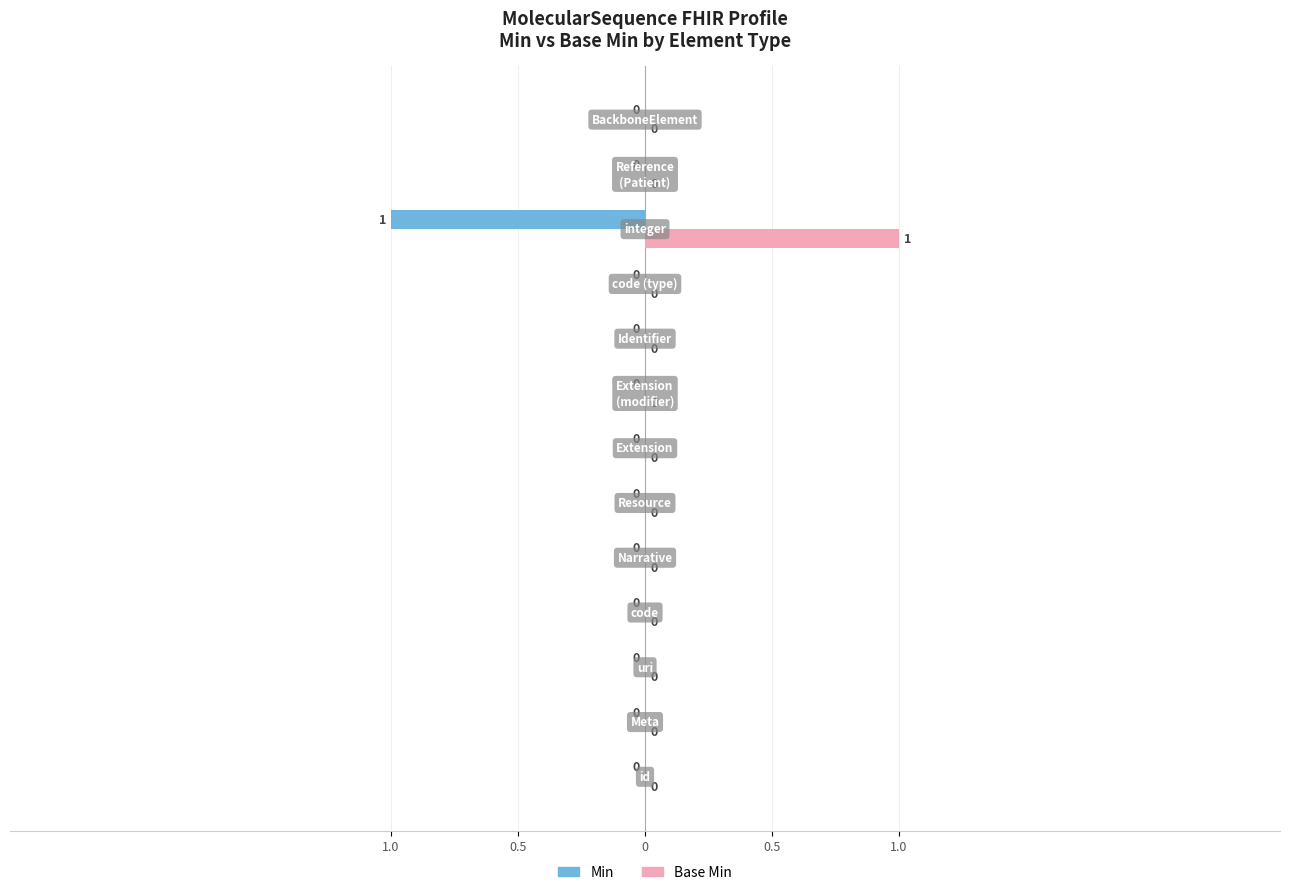

What are all the series names shown in the legend?

Min, Base Min